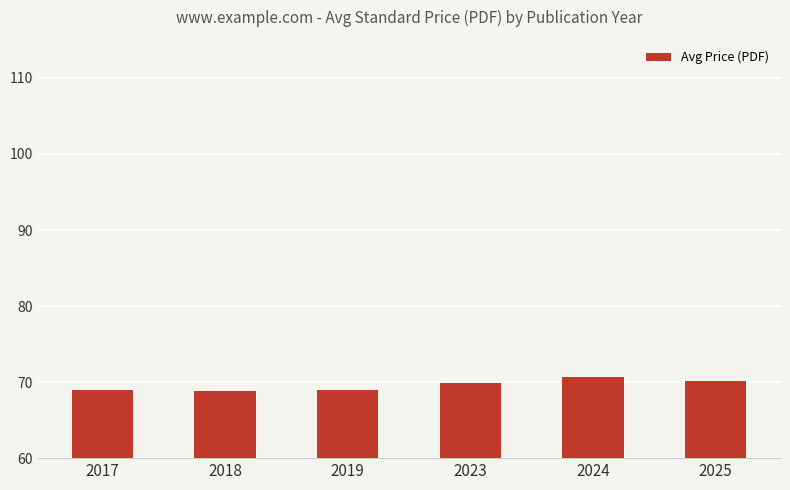

The chart shows a value of 29.9 at 2018. True or false?

False